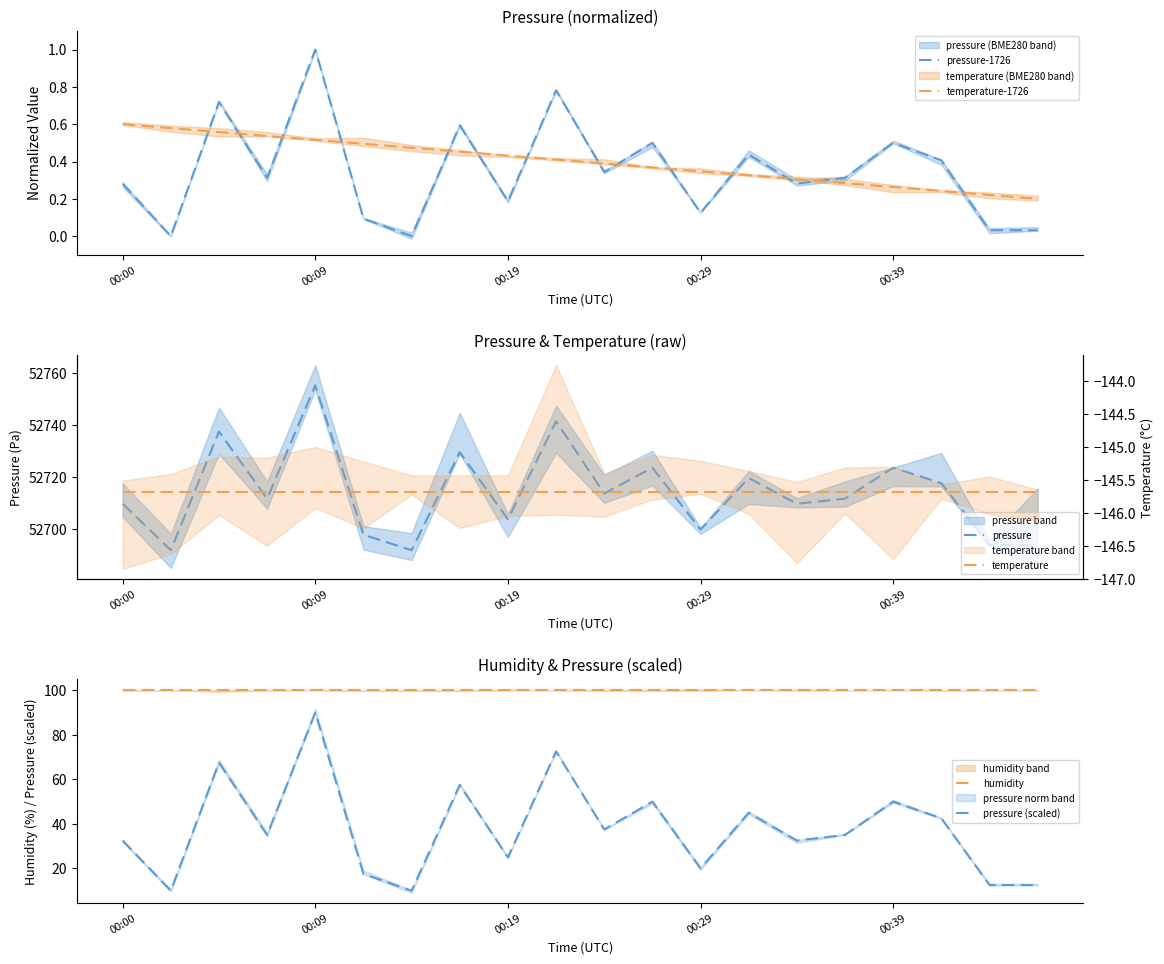

Is it true that temperature equals -145.7 at 17?

True